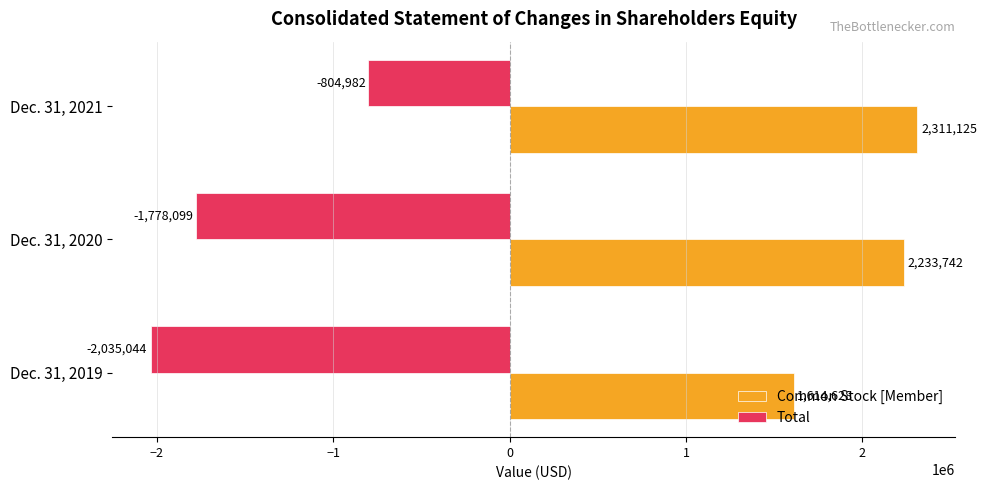

The Total series shows -804982 at Dec. 31, 2021. True or false?

True